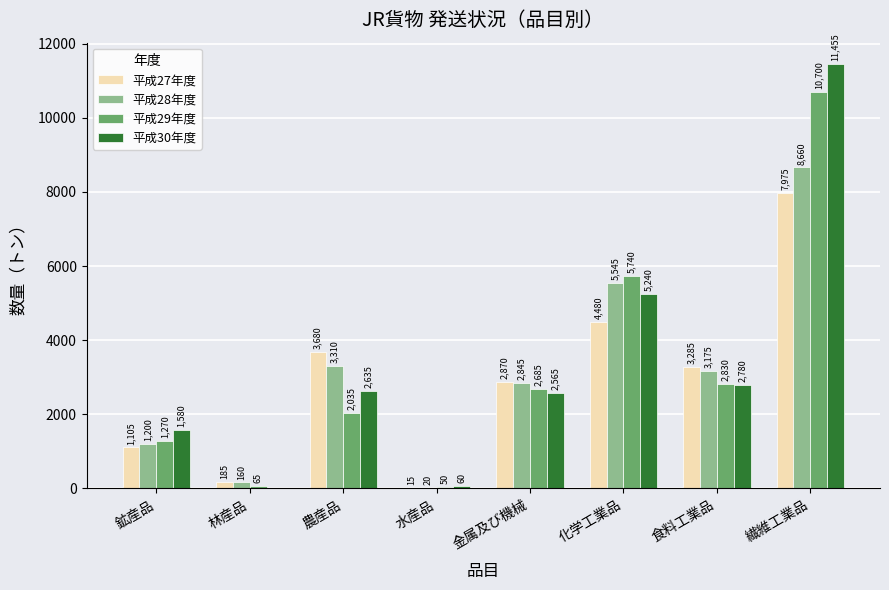

Reading left to right, list all the values displayed in this chart.

平成27年度: 1105	185	3680	15	2870	4480	3285	7975
平成28年度: 1200	160	3310	20	2845	5545	3175	8660
平成29年度: 1270	65	2035	50	2685	5740	2830	10700
平成30年度: 1580	0	2635	60	2565	5240	2780	11455